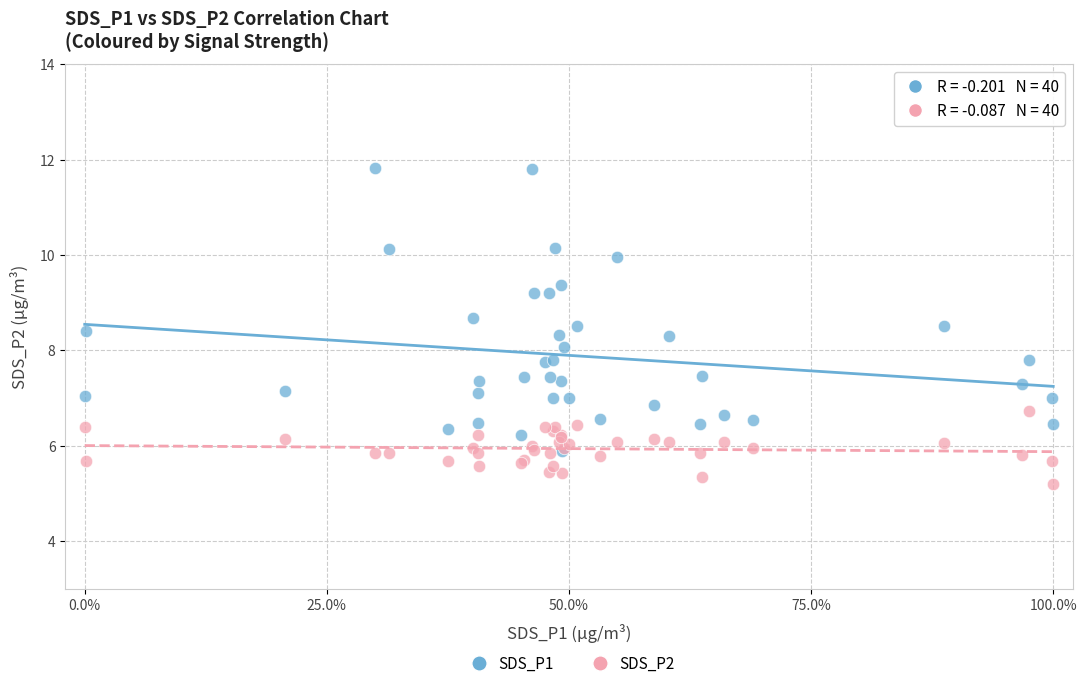

What are all the series names shown in the legend?

SDS_P1, SDS_P2